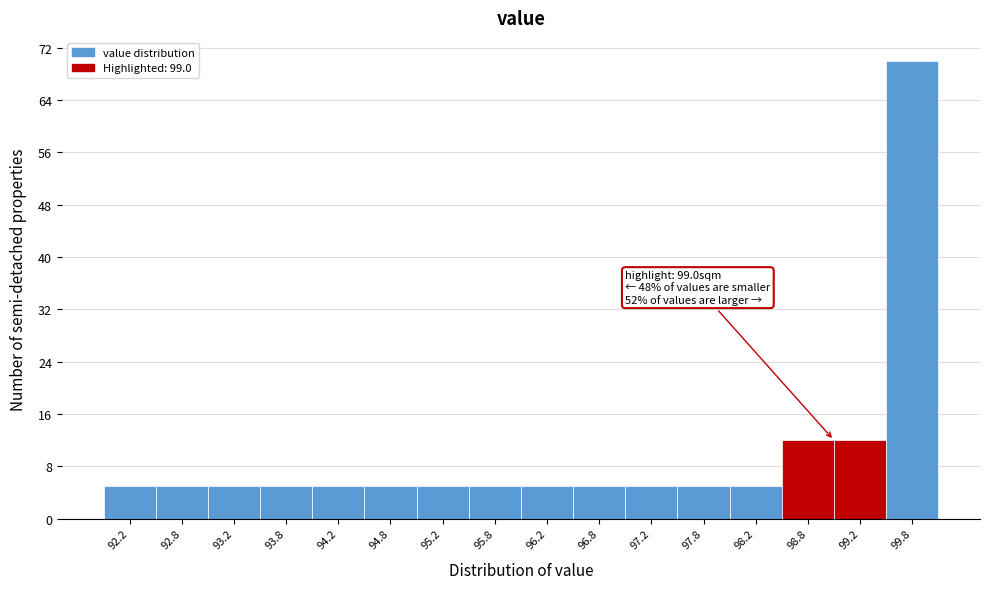

Over which range of the x-axis is the bar tallest?

99.5 to 100.0